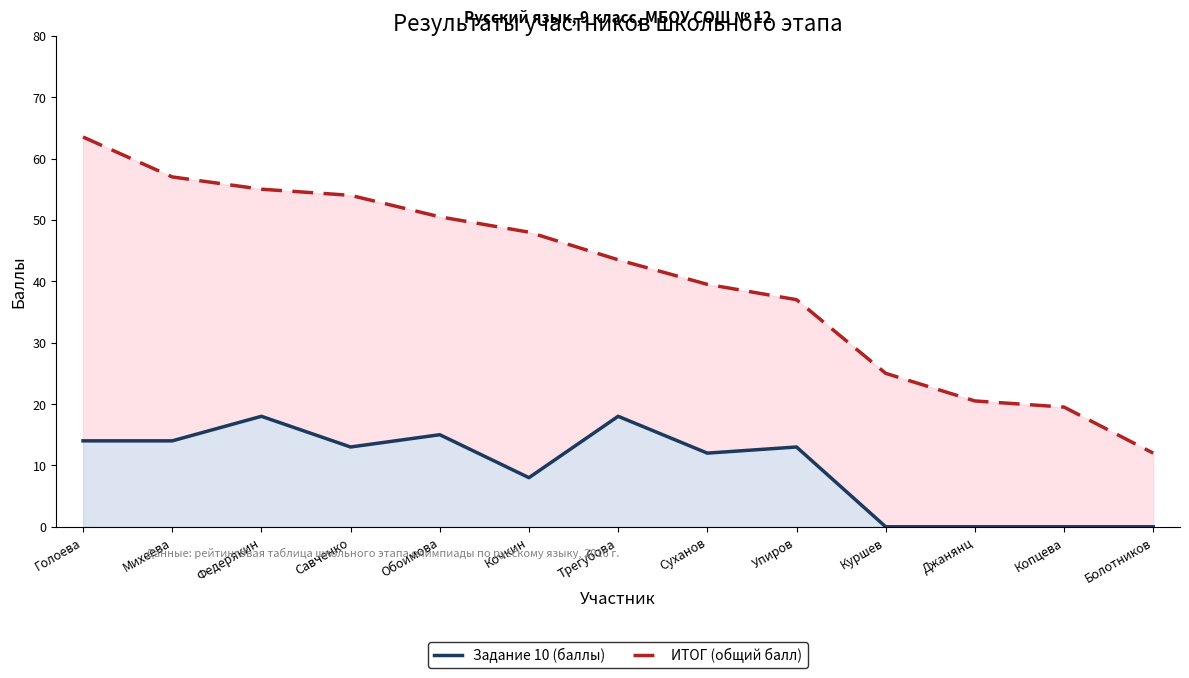

What is the greatest value displayed?

63.5